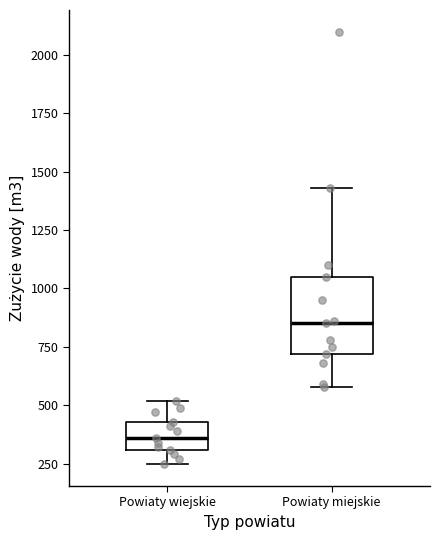

Reading left to right, transcribe this box plot: for each box, give where its median line is, the range the box spans, and where its two whiskers end, as read against the y-axis. The values are not printed on the chart, so give them approximately, as read against the axis.

Powiaty wiejskie: median 350, box 300 to 450, whiskers 250 to 500
Powiaty miejskie: median 850, box 700 to 1050, whiskers 600 to 1450